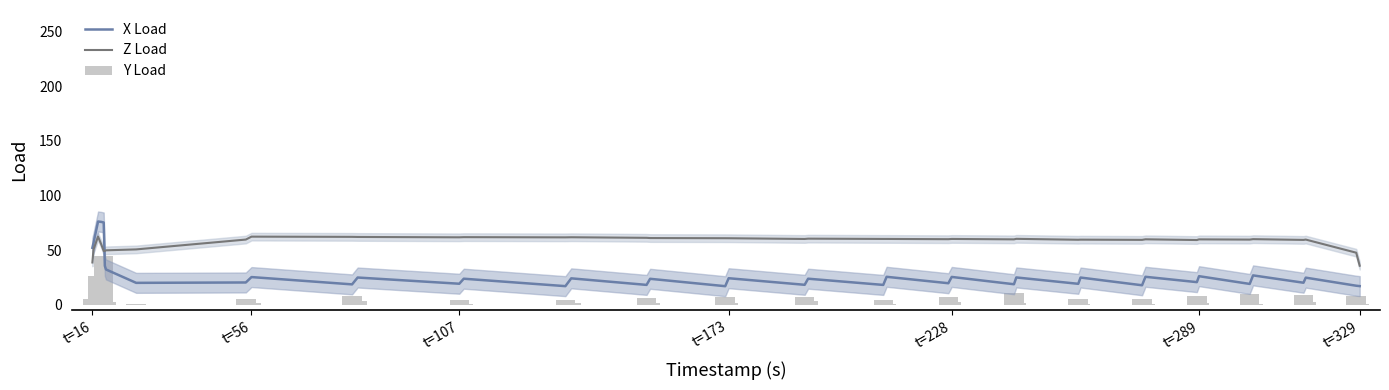

What is the smallest value displayed?

0.1